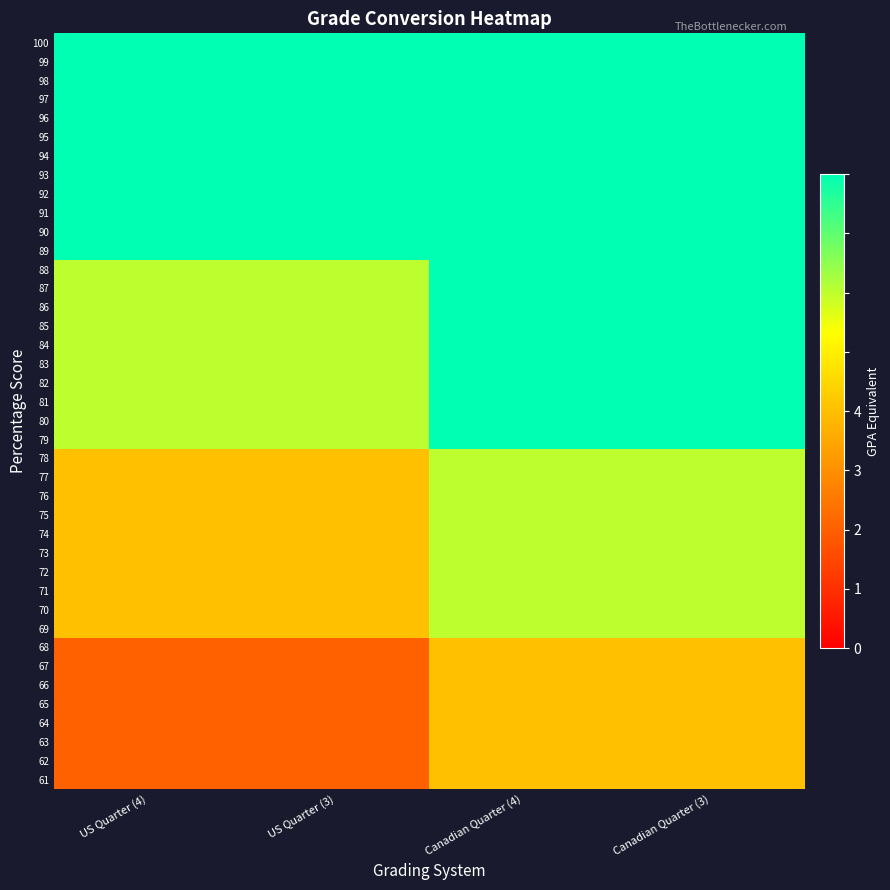

What is the total value across all series at US Quarter (3)?

106